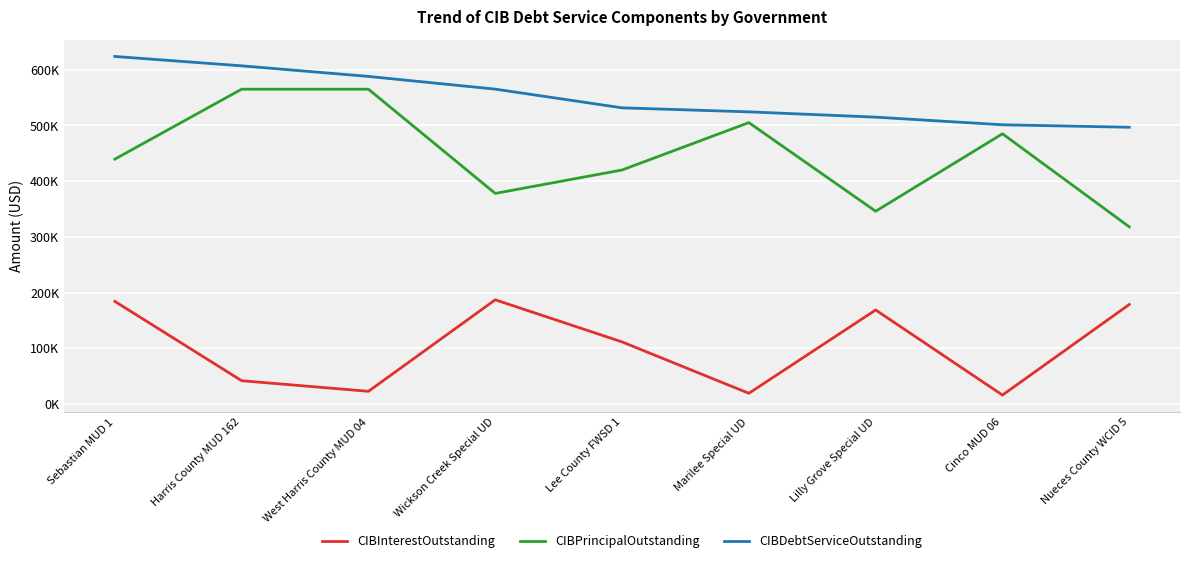

At which label does CIBPrincipalOutstanding reach its peak?

Harris County MUD 162